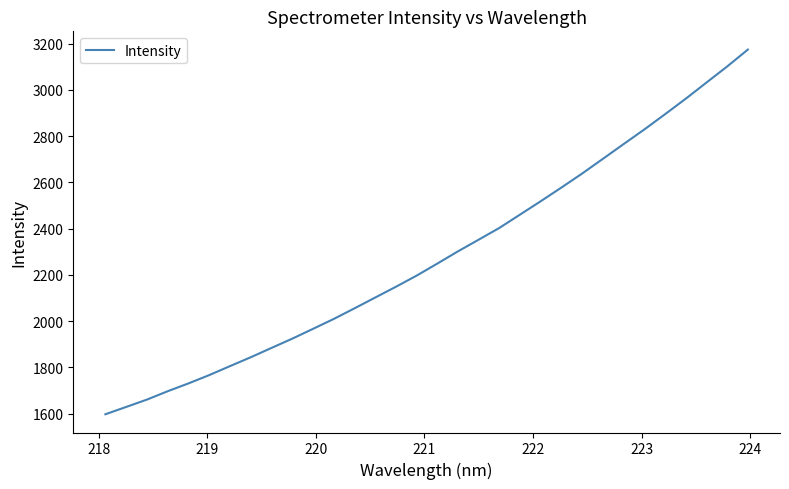

Reading left to right, what are all the values shown in this chart?

1597.0	1628.6	1660.4	1696.5	1730.3	1766.2	1805.0	1843.3	1883.5	1923.6	1966.0	2008.8	2054.6	2101.3	2148.0	2196.1	2248.3	2301.4	2351.9	2402.7	2460.5	2518.4	2577.6	2638.2	2701.6	2765.4	2828.5	2894.5	2961.5	3031.3	3100.8	3173.9